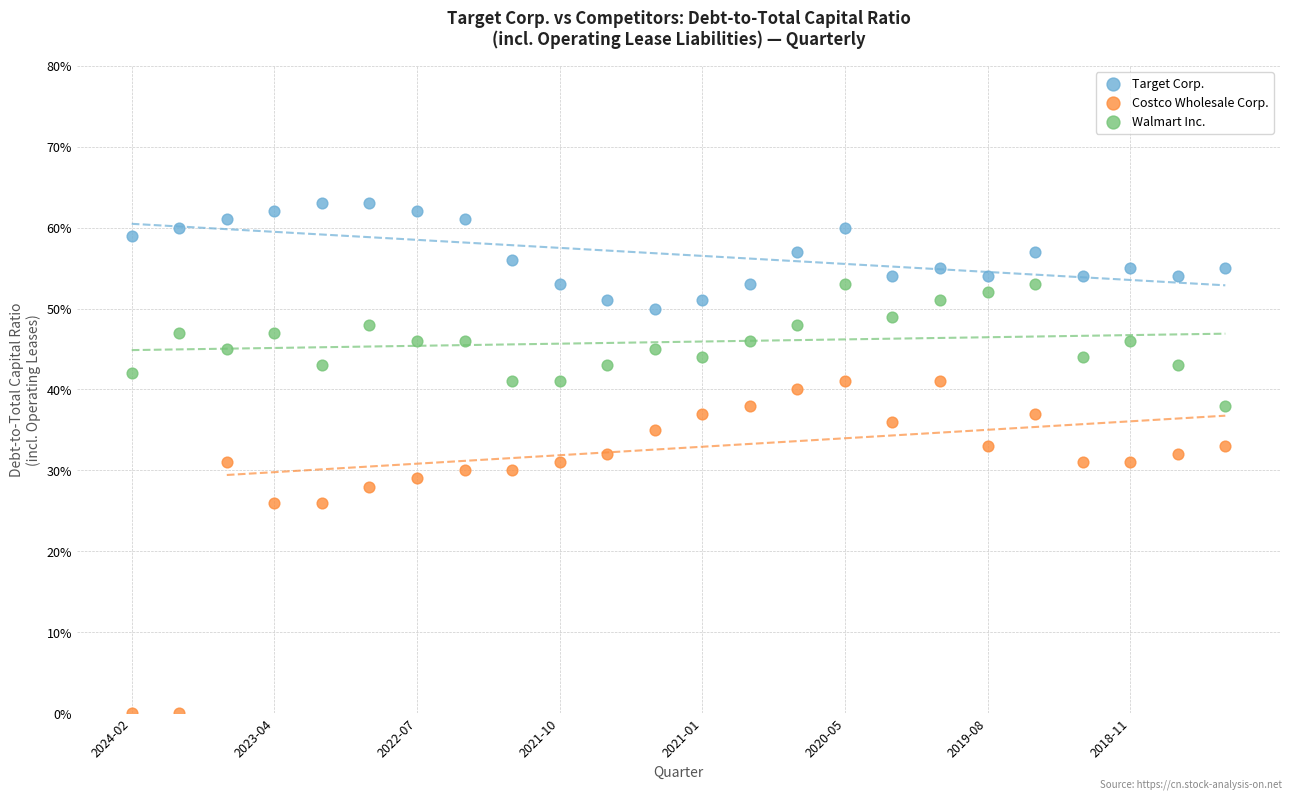

What are all the series names shown in the legend?

Target Corp., Costco Wholesale Corp., Walmart Inc.